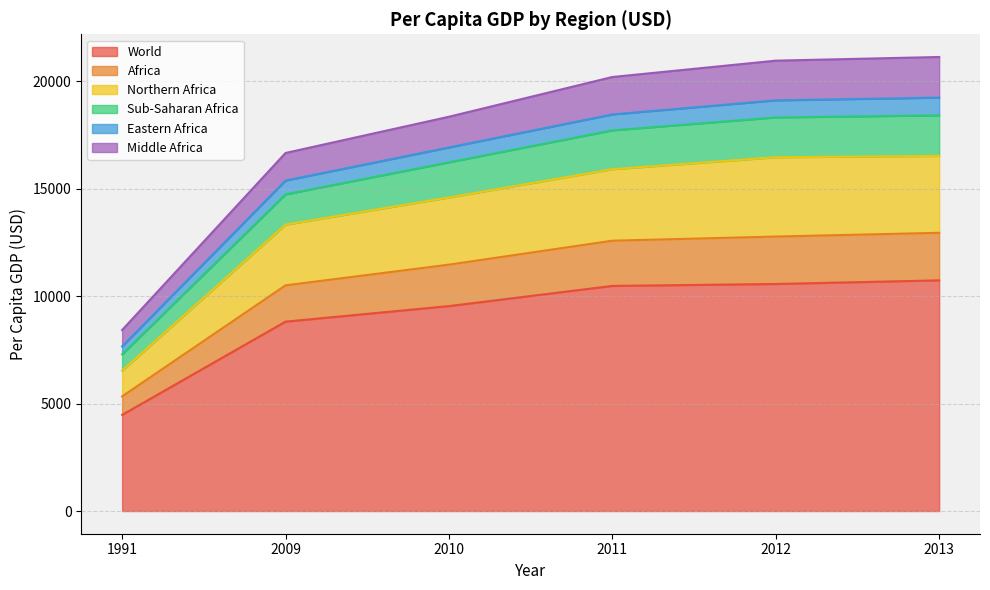

What is the maximum value for World?

10739.8